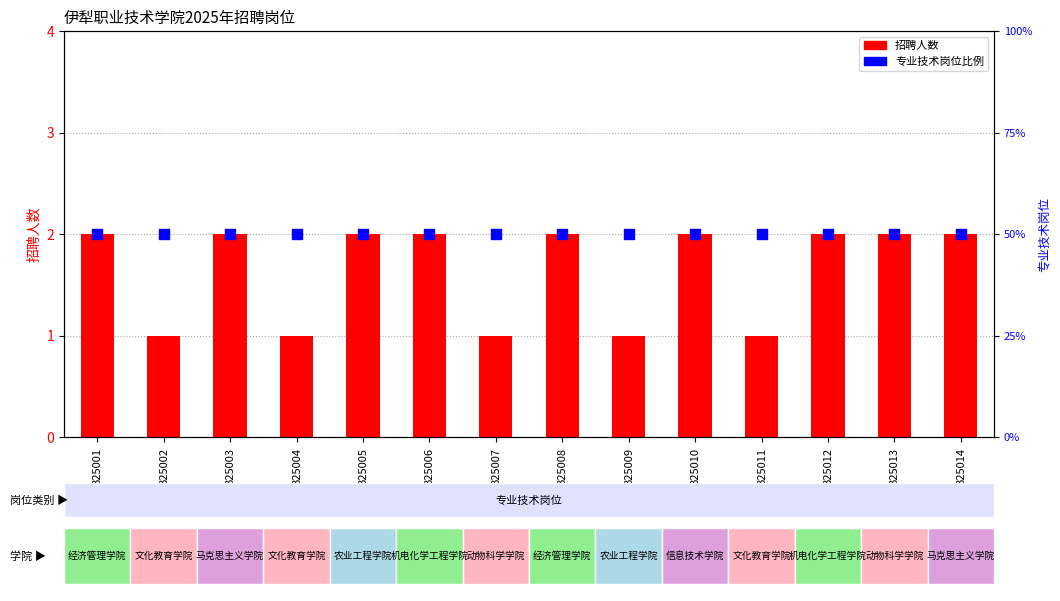

At how many categories does at least one series exceed 1?

9